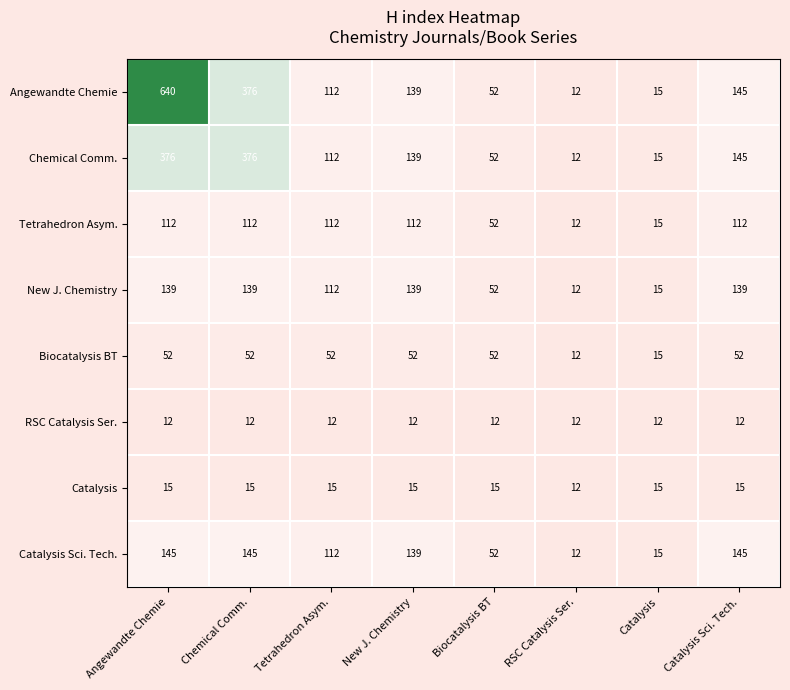

What is the approximate value of RSC Catalysis Ser. at Chemical Comm.?

12